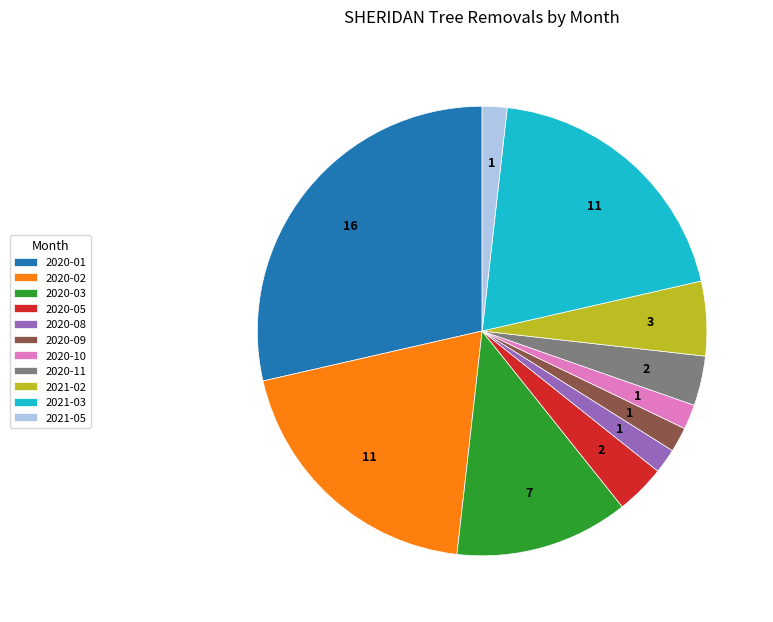

Does any single category account for the majority?

No